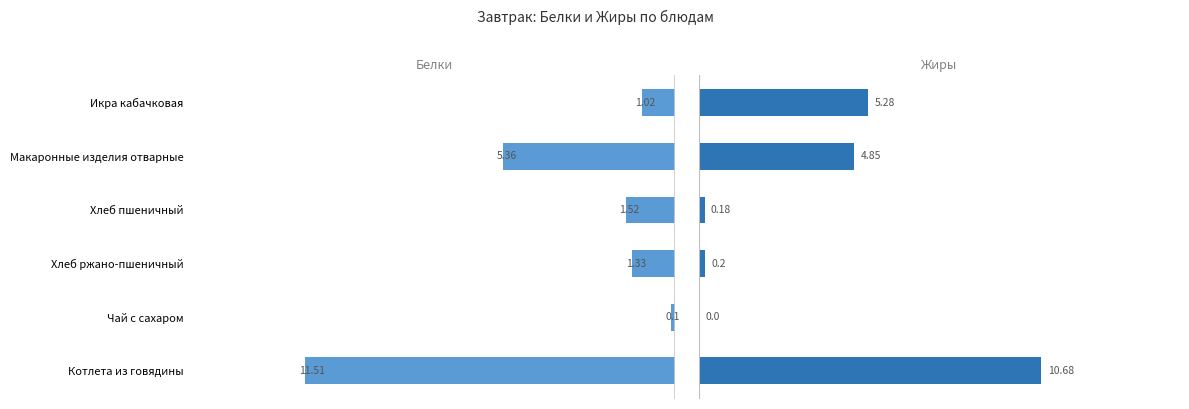

How many data points in Жиры are less than 4?

3